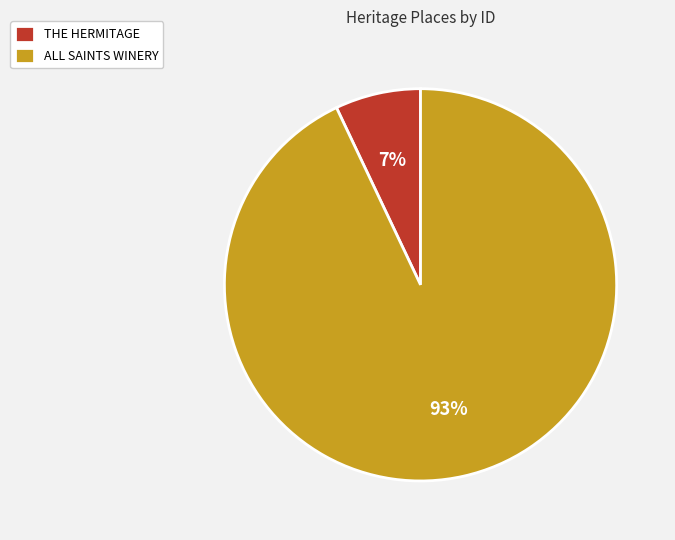

Which has a higher value, ALL SAINTS WINERY or THE HERMITAGE?

ALL SAINTS WINERY